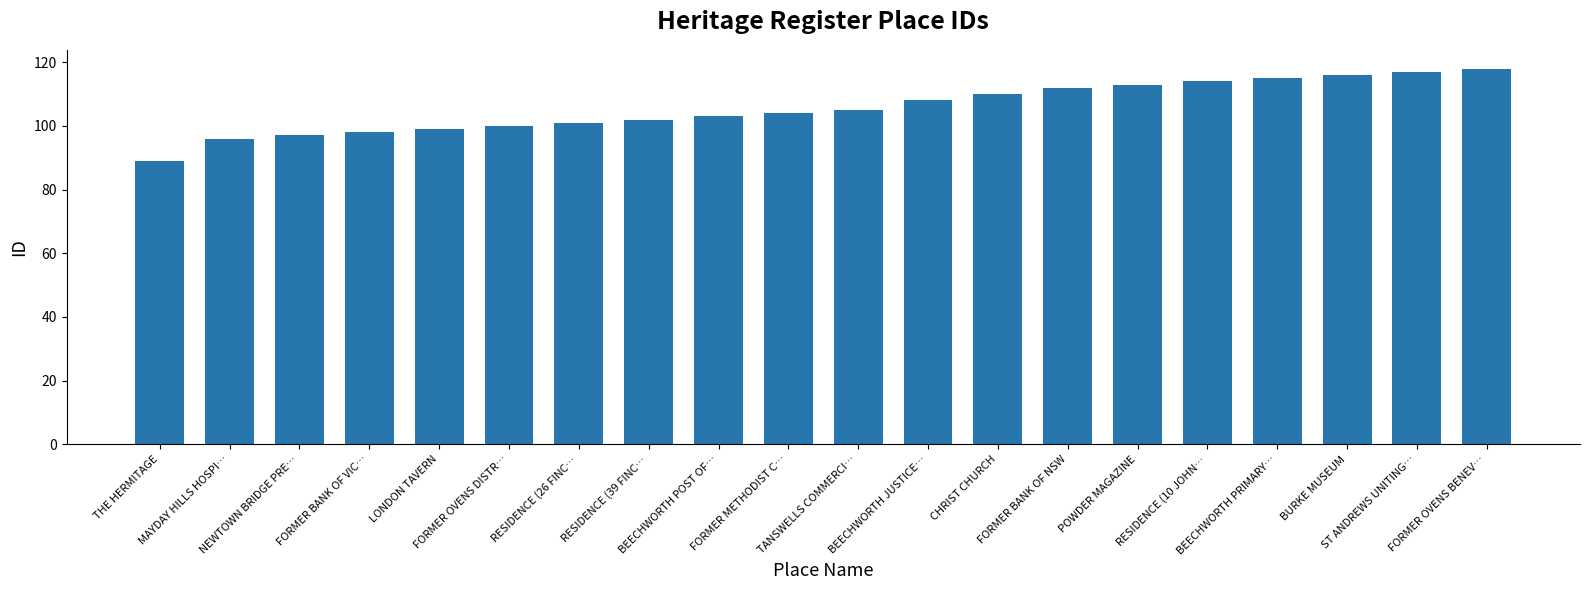

What is the maximum value shown in the chart?

118